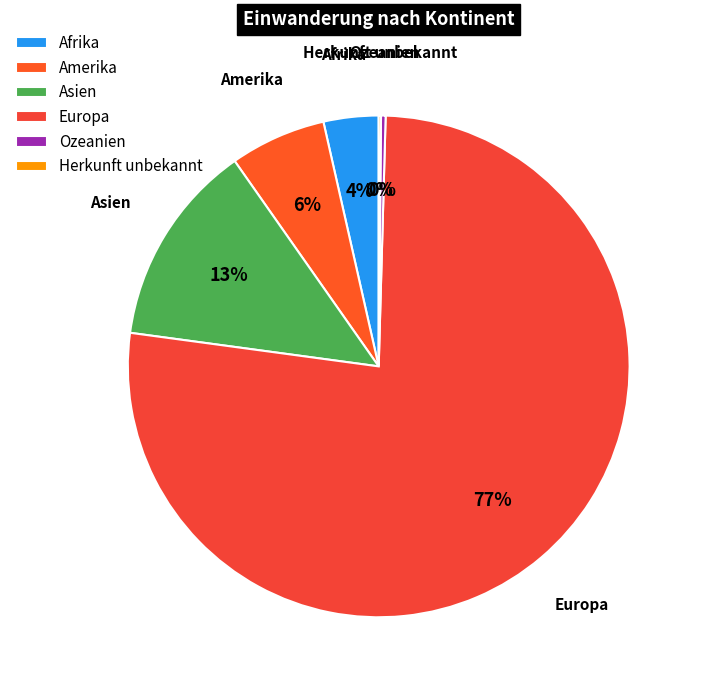

To the nearest percent, what is the difference between the largest and smallest slice percentages?

77%